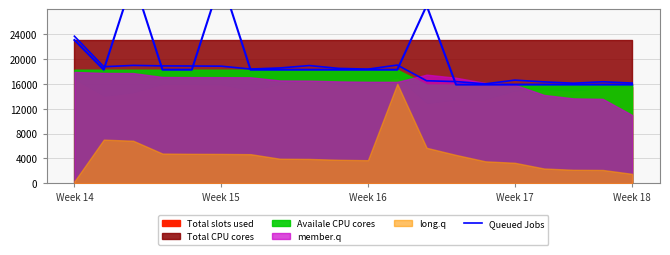

What is the difference between the maximum and minimum values?

7659.5